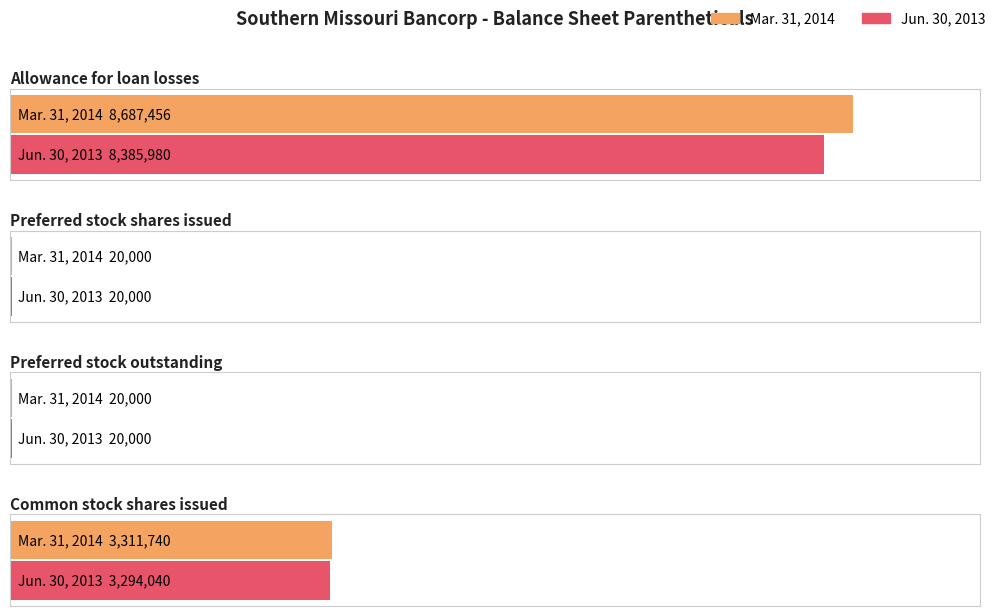

What is the value of the Mar. 31, 2014 bar at the 2nd from the left?

20000